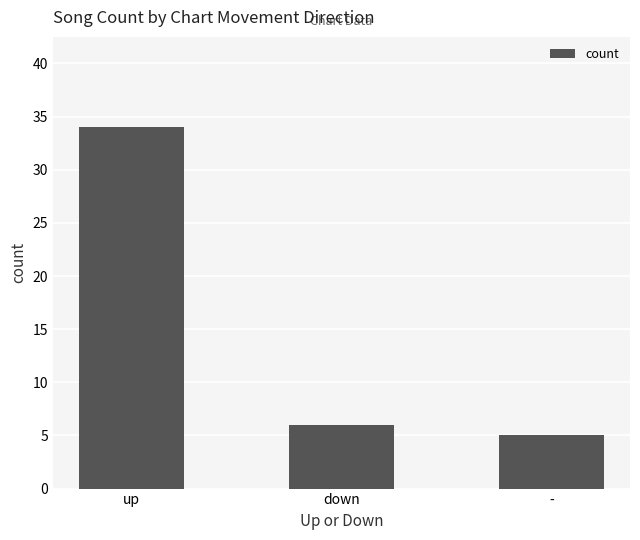

List the labels in order of value, largest first.

up, down, -